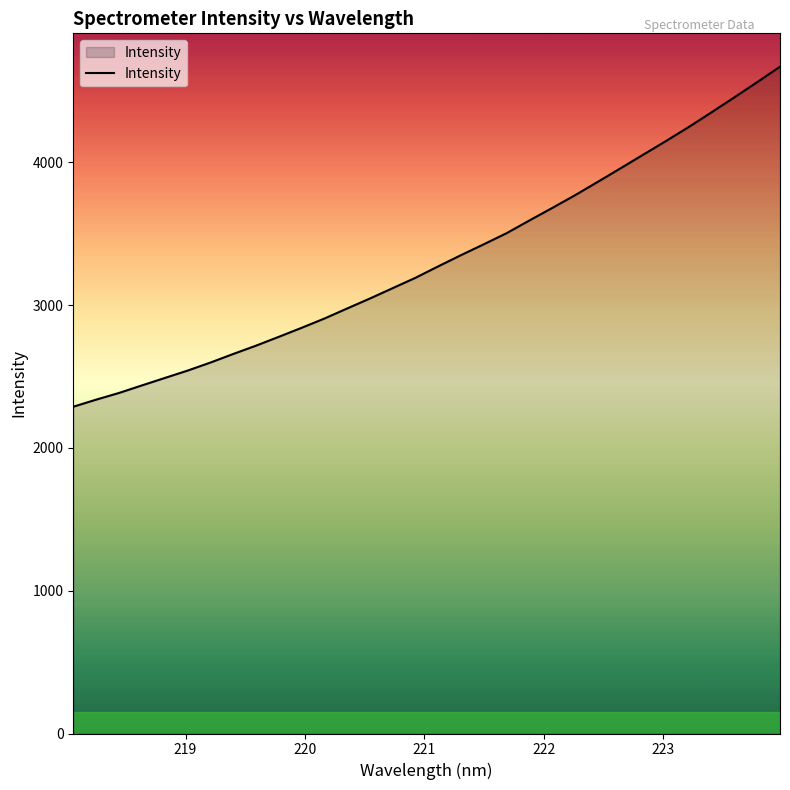

What is the greatest value displayed?

4670.0